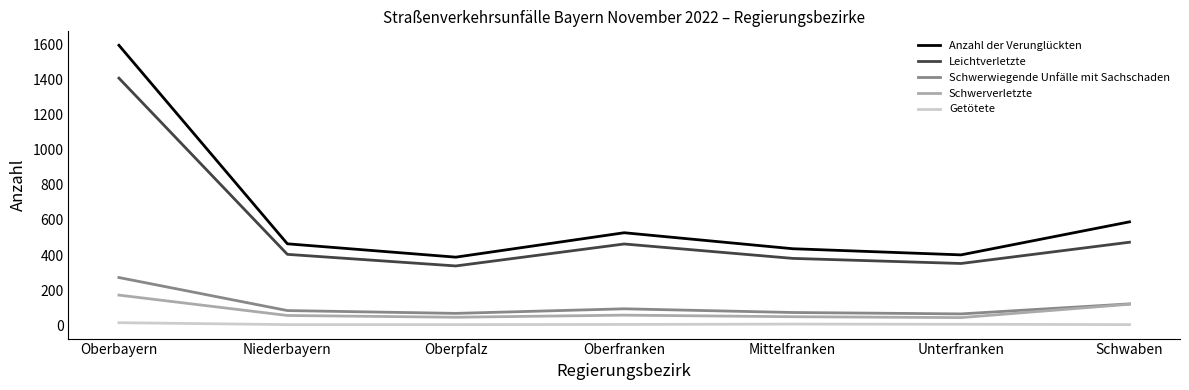

Rank the series by their maximum value, from lowest to highest.

Getötete, Schwerverletzte, Schwerwiegende Unfälle mit Sachschaden, Leichtverletzte, Anzahl der Verunglückten